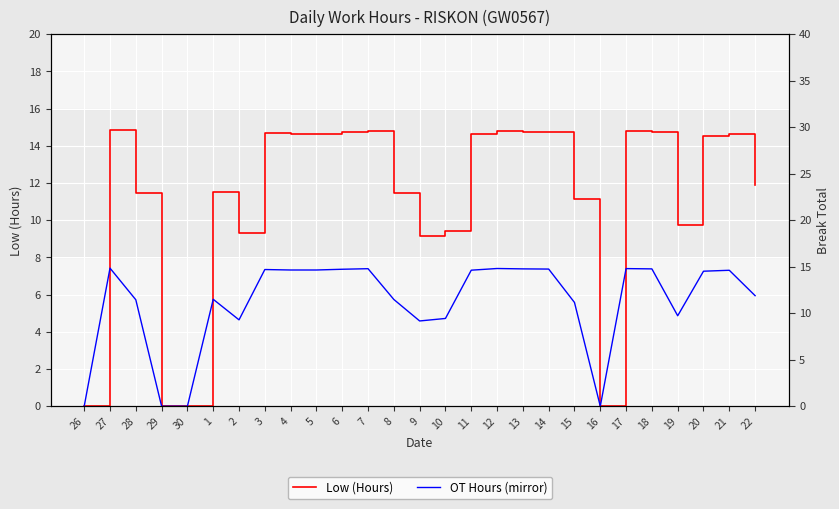

True or false: Low (Hours) and OT Hours (mirror) intersect in this chart.

False